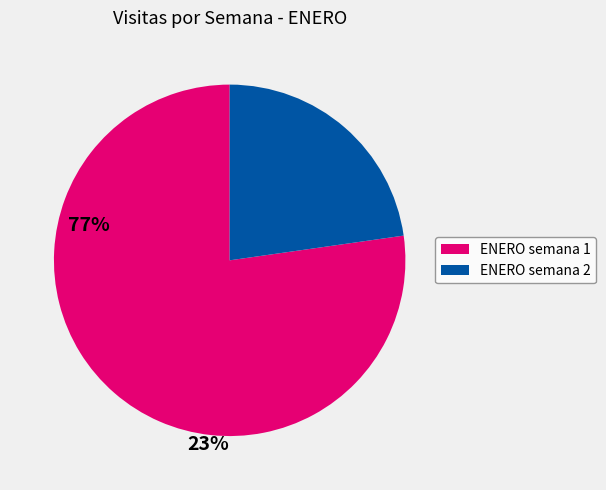

Is there any slice that represents more than half of the pie?

Yes